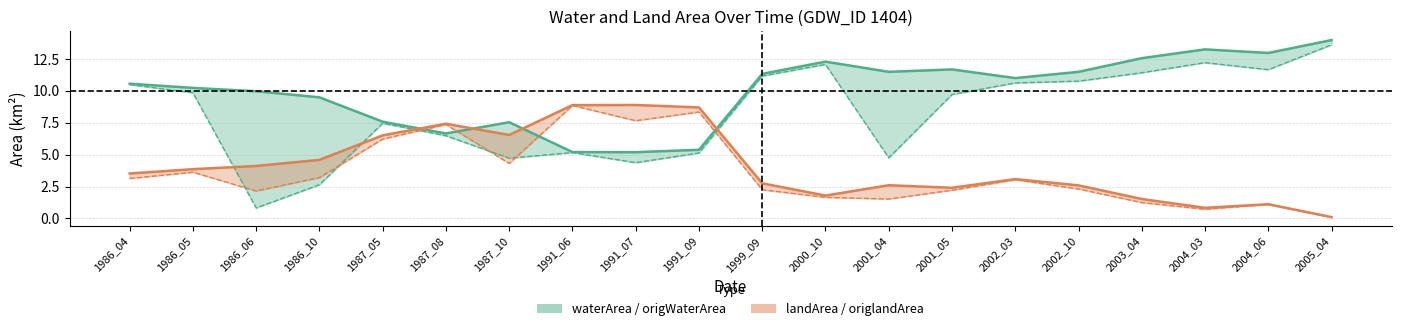

Which series has the widest spread of values?

origWaterArea